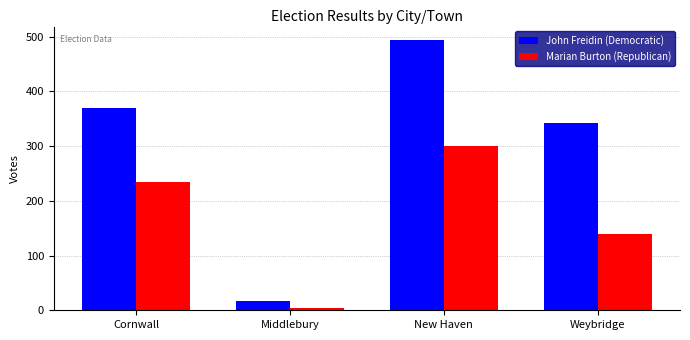

What is the sum of the John Freidin (Democratic) values at Cornwall and Middlebury?

386